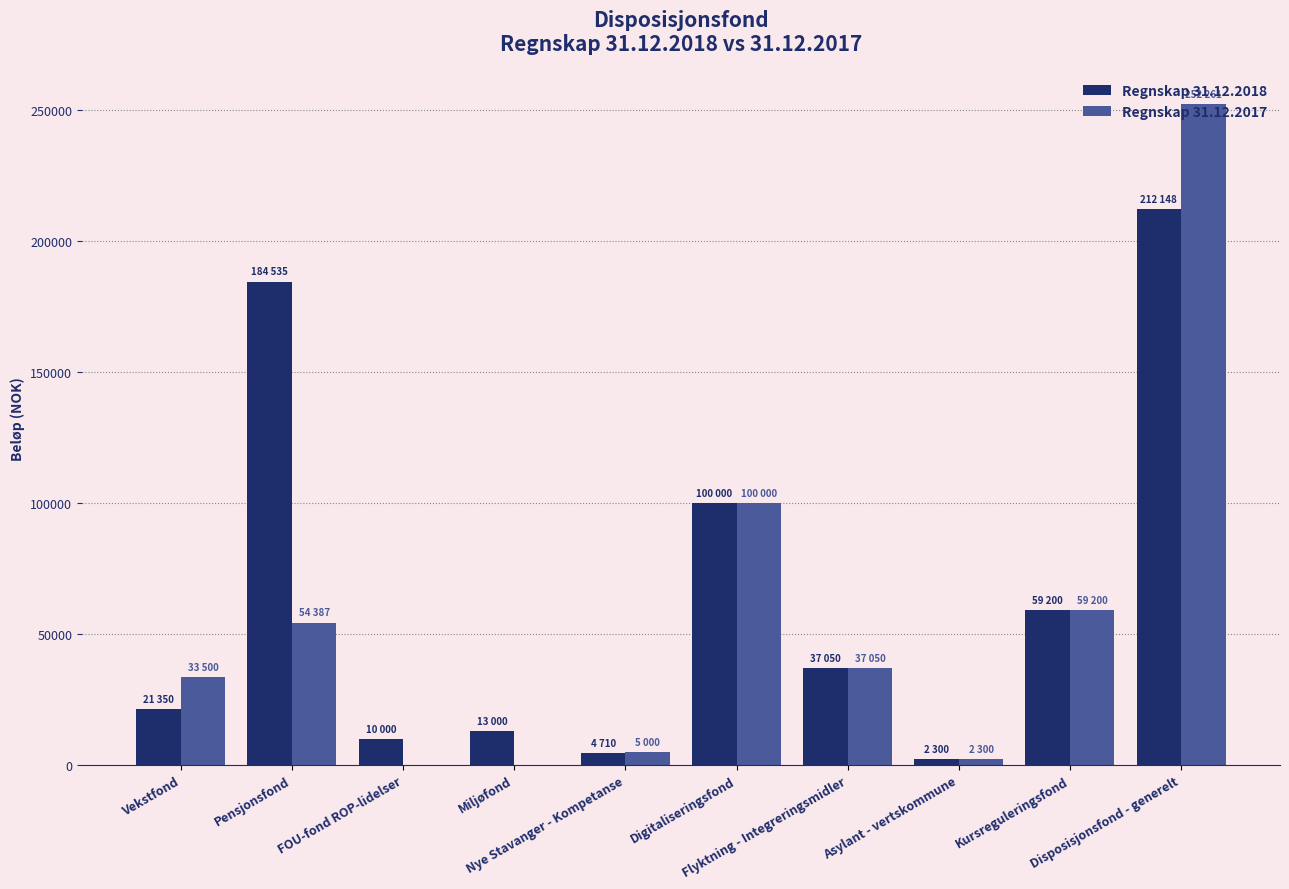

What is the sum of all Regnskap 31.12.2018 values?

644293.6